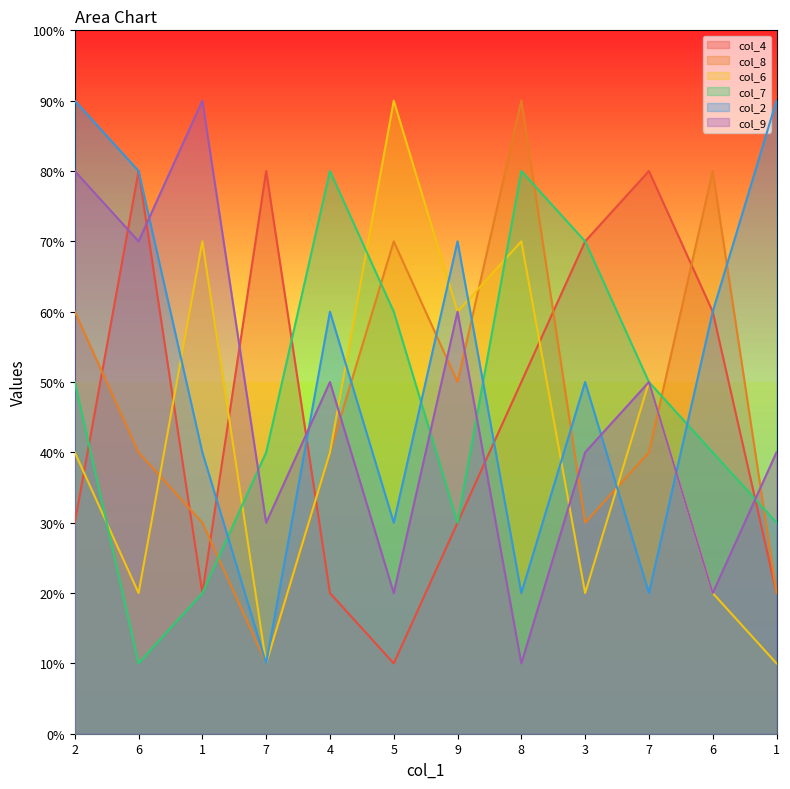

Reading left to right, what are all the values shown in this chart?

col_4: 2=3	6=8	1=2	7=8	4=2	5=1	9=3	8=5	3=7	7=8	6=6	1=2
col_8: 2=6	6=4	1=3	7=1	4=4	5=7	9=5	8=9	3=3	7=4	6=8	1=2
col_6: 2=4	6=2	1=7	7=1	4=4	5=9	9=6	8=7	3=2	7=5	6=2	1=1
col_7: 2=5	6=1	1=2	7=4	4=8	5=6	9=3	8=8	3=7	7=5	6=4	1=3
col_2: 2=9	6=8	1=4	7=1	4=6	5=3	9=7	8=2	3=5	7=2	6=6	1=9
col_9: 2=8	6=7	1=9	7=3	4=5	5=2	9=6	8=1	3=4	7=5	6=2	1=4